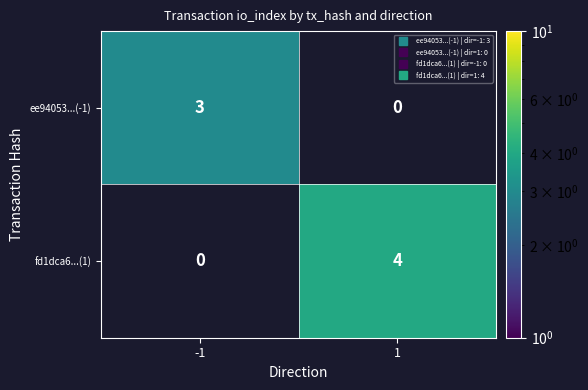

List the labels in order of ee94053...(-1) value, smallest first.

-1, 1